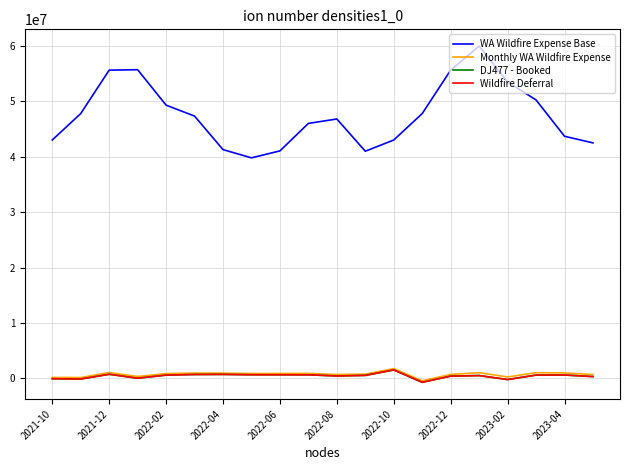

True or false: WA Wildfire Expense Base and DJ477 - Booked intersect in this chart.

False